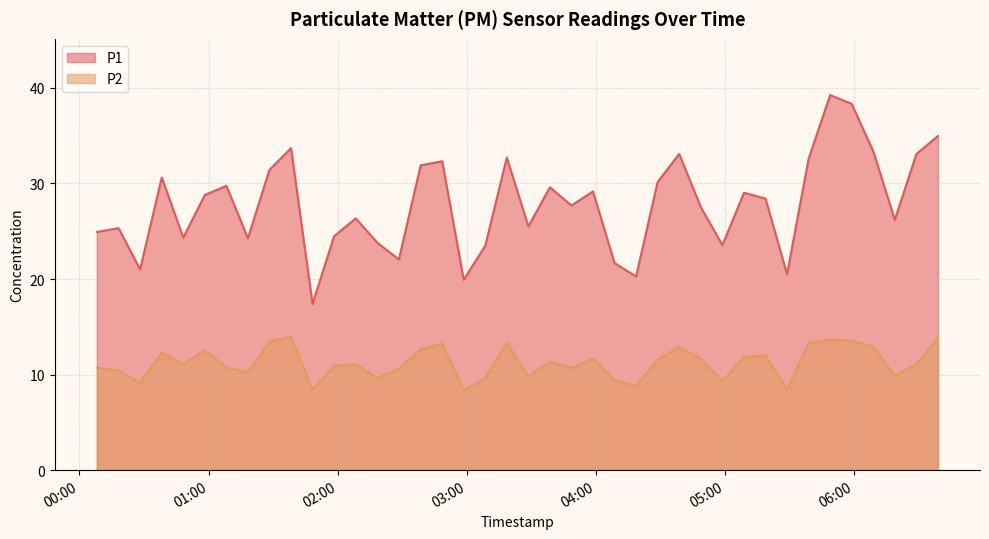

List the series in order of their overall mean, highest first.

P1, P2